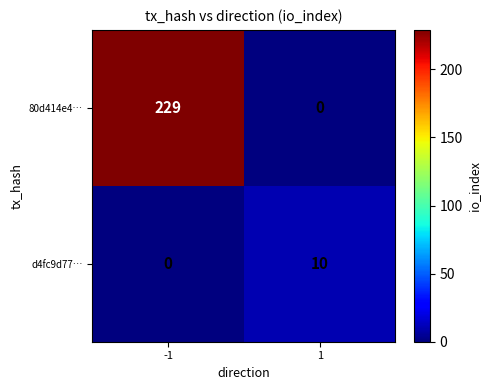

What is the difference between the maximum and minimum values in the d4fc9d77… series?

10